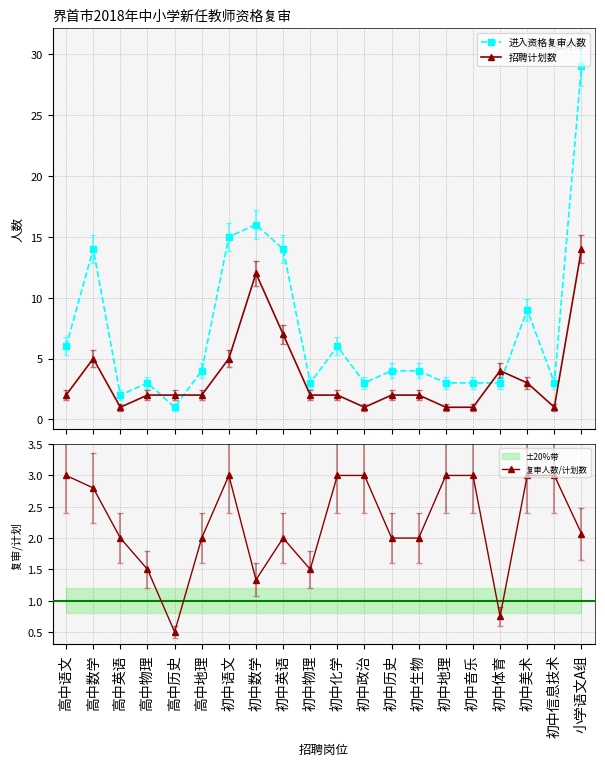

At 初中生物, list the series in order from smallest to largest.

招聘计划数, 复审人数/计划数, 进入资格复审人数